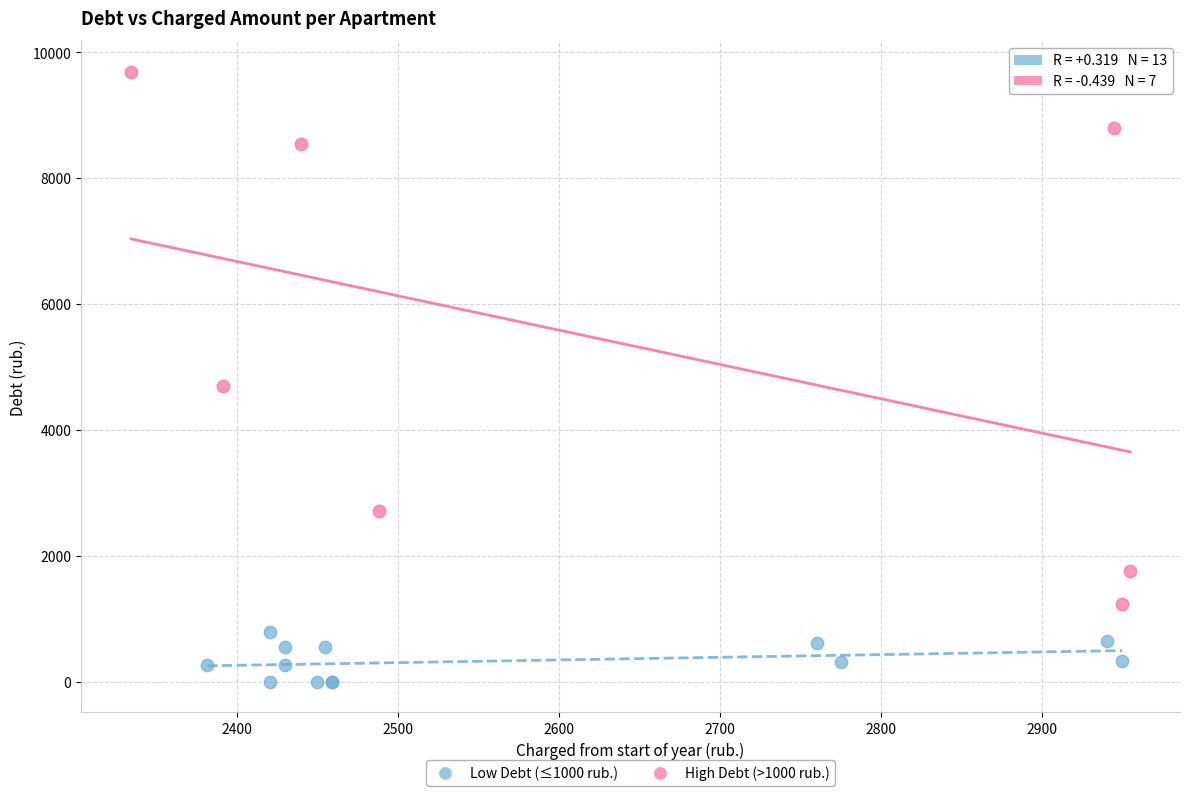

Which series has the widest spread of Y values?

High Debt (>1000 rub.)